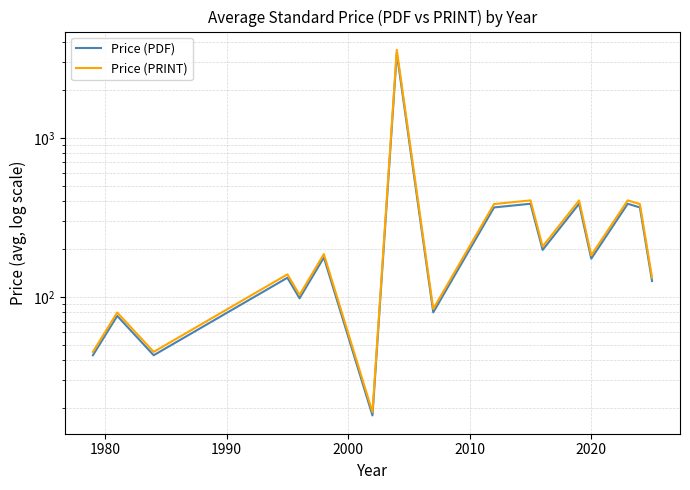

What is the spread (max minus min) of values at 1980?

3.8